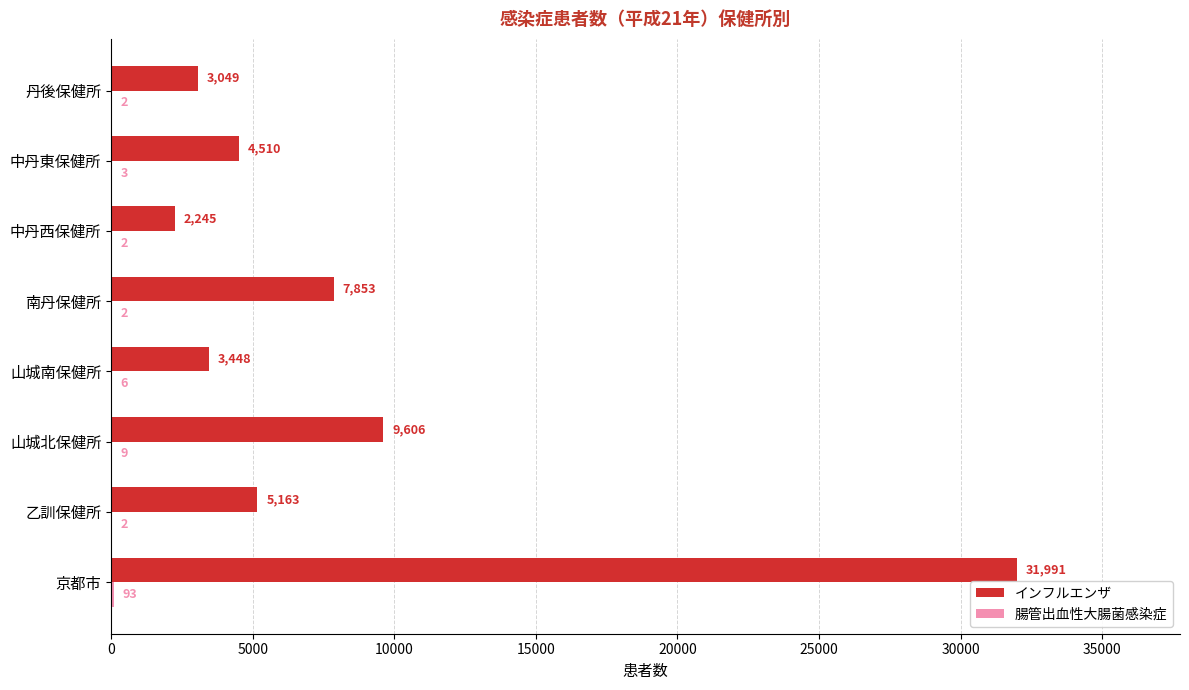

What is the average value of the インフルエンザ series?

8483